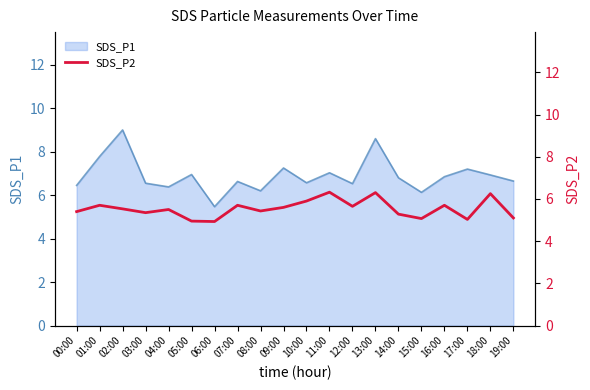

The SDS_P1 series shows 5.5 at 06:00. True or false?

True